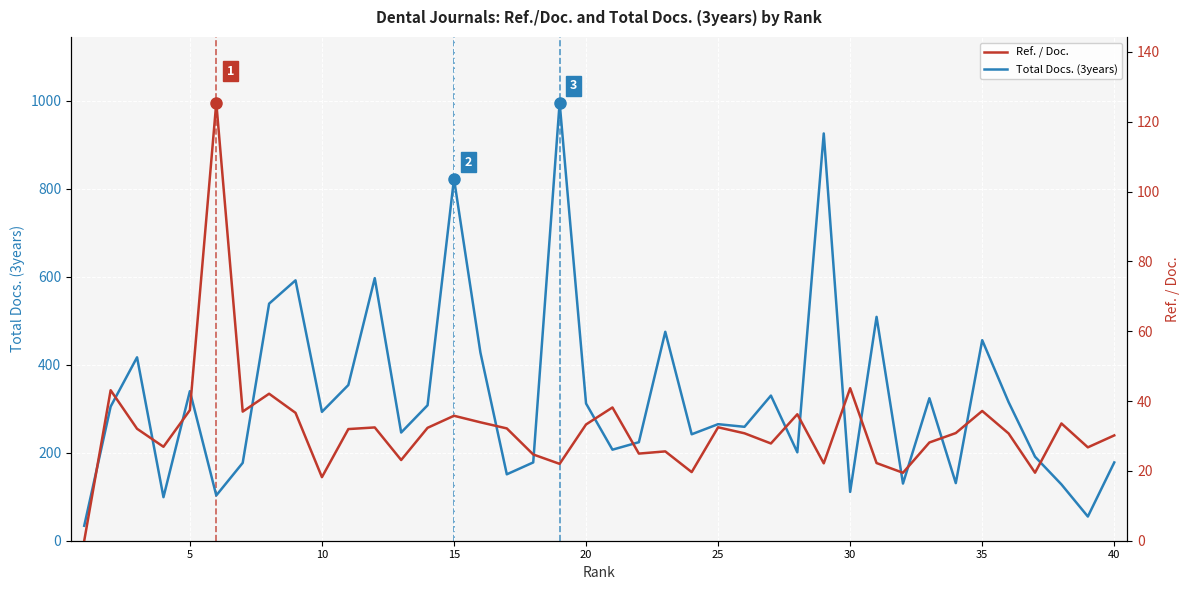

What is the lowest value of the Total Docs. (3years) series?

34